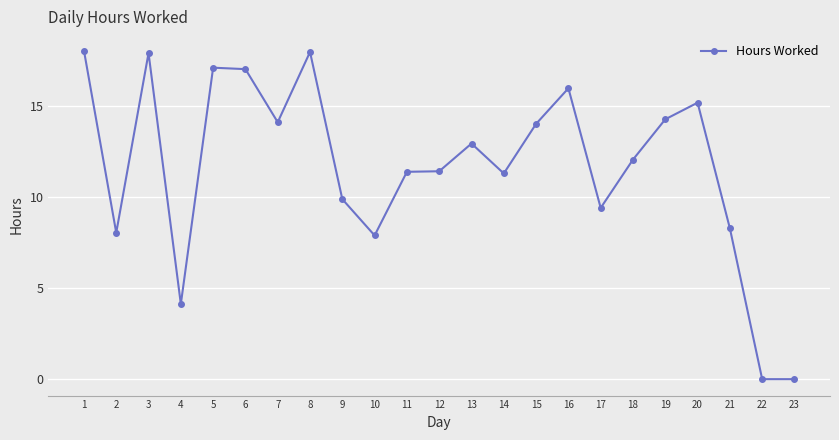

What is the value of the 5th point from the left?

17.1